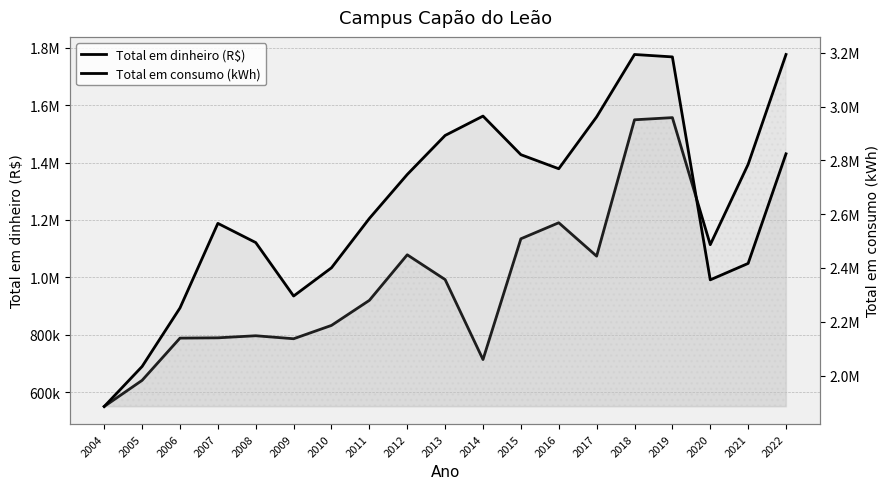

How many distinct data groups are displayed?

2